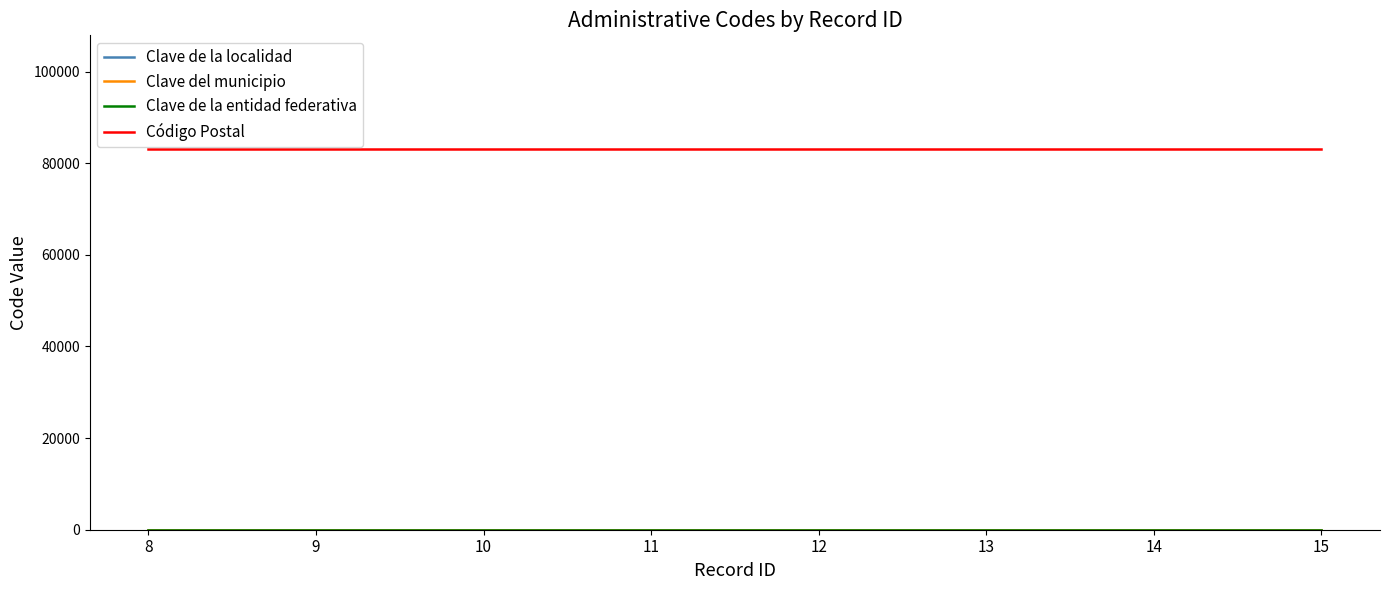

Does the chart display data point markers on the line(s)?

No